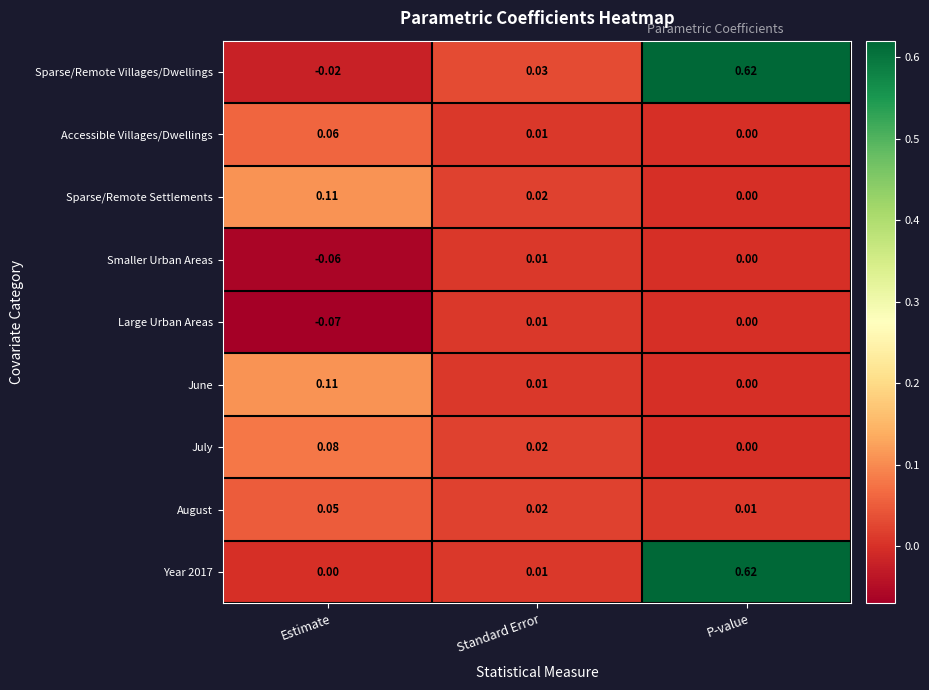

At which label does June reach its minimum?

P-value